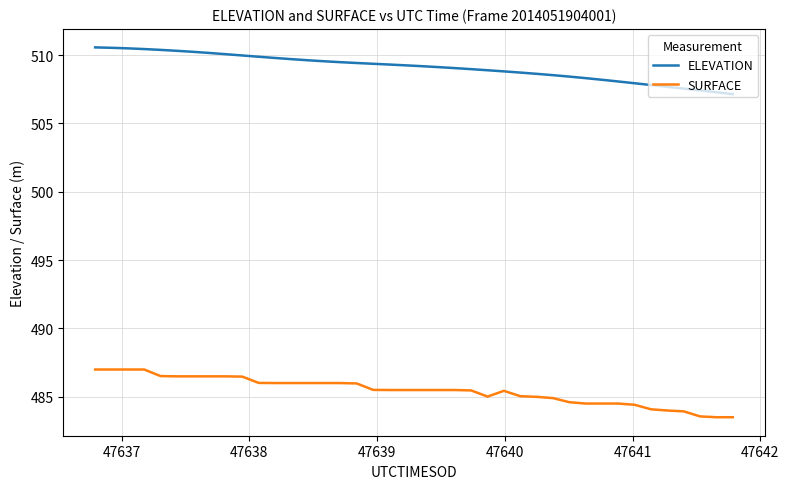

At how many categories does at least one series exceed 498?

40